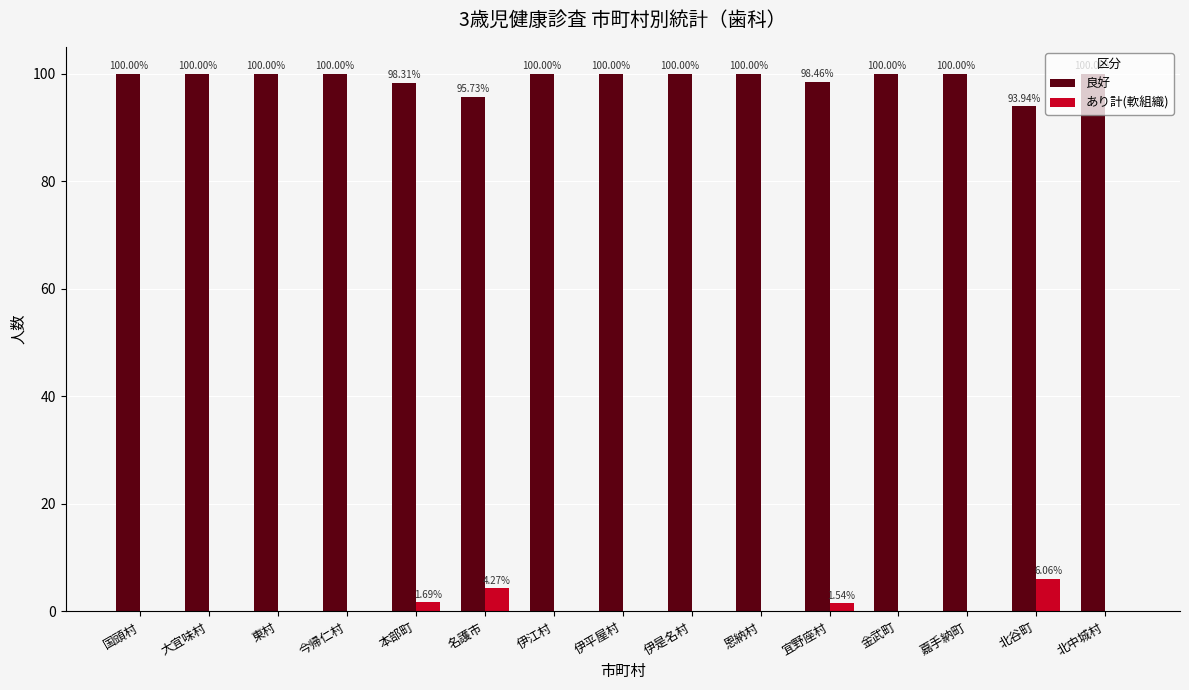

At which label does あり計(軟組織) reach its peak?

北谷町